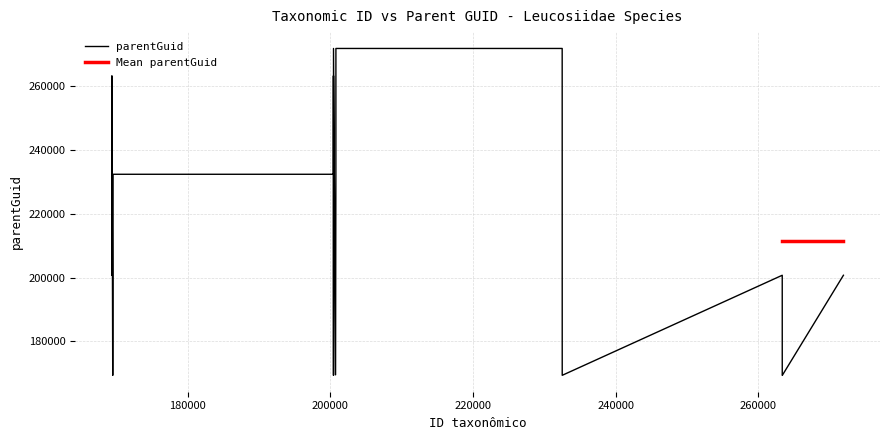

True or false: ID taxonômico has more than 0 points higher than both neighbors.

True